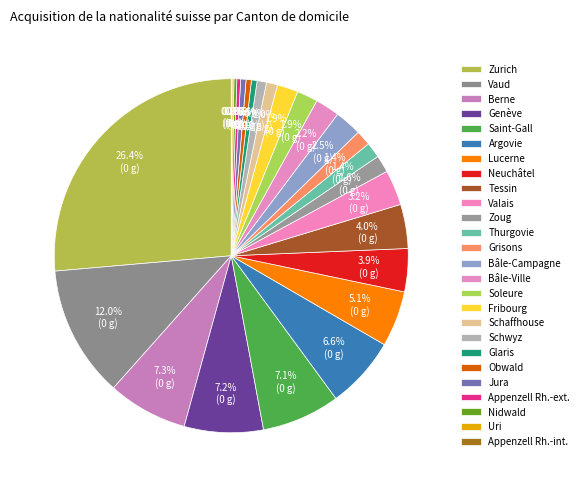

To the nearest percent, what is the average slice percentage?

4%